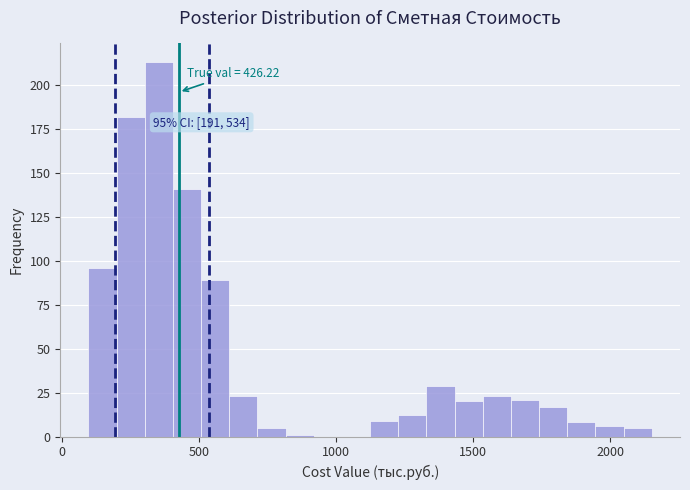

Read against the x-axis, roughly where is the centre of the tallest bar?

350